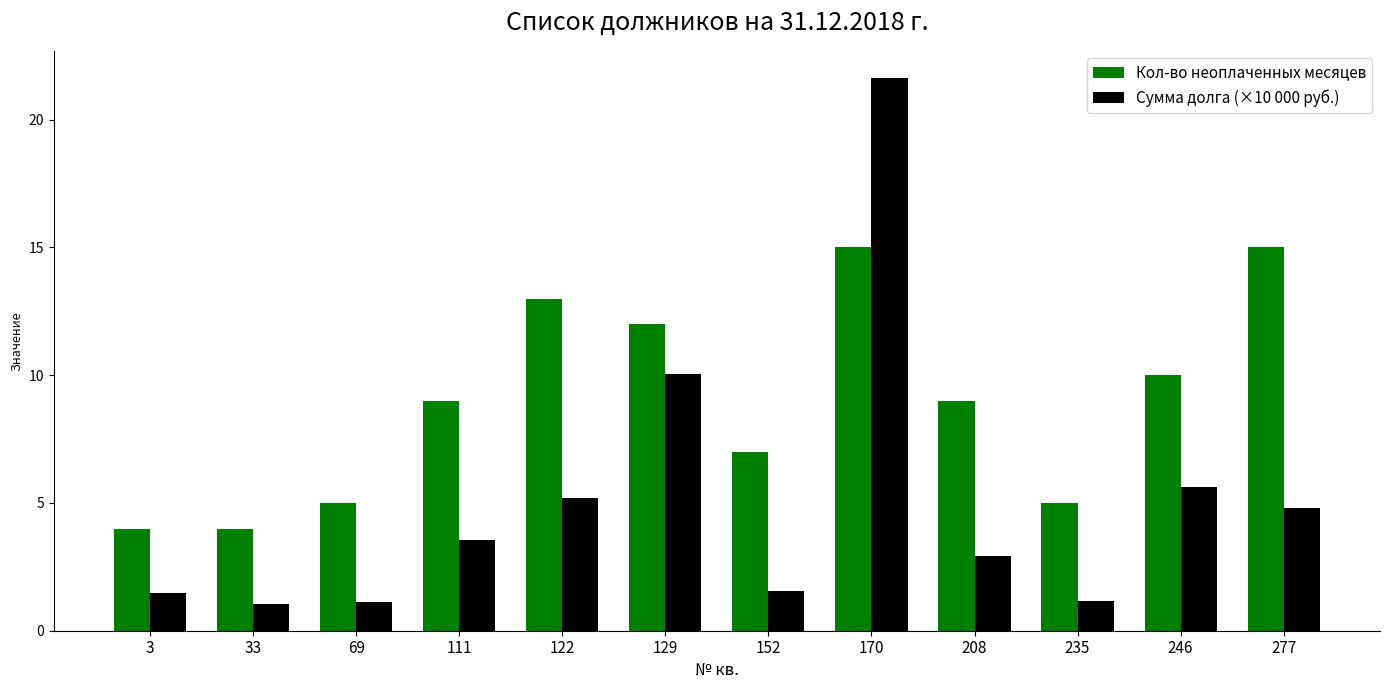

The Кол-во неоплаченных месяцев series shows 15.0 at 170. True or false?

True